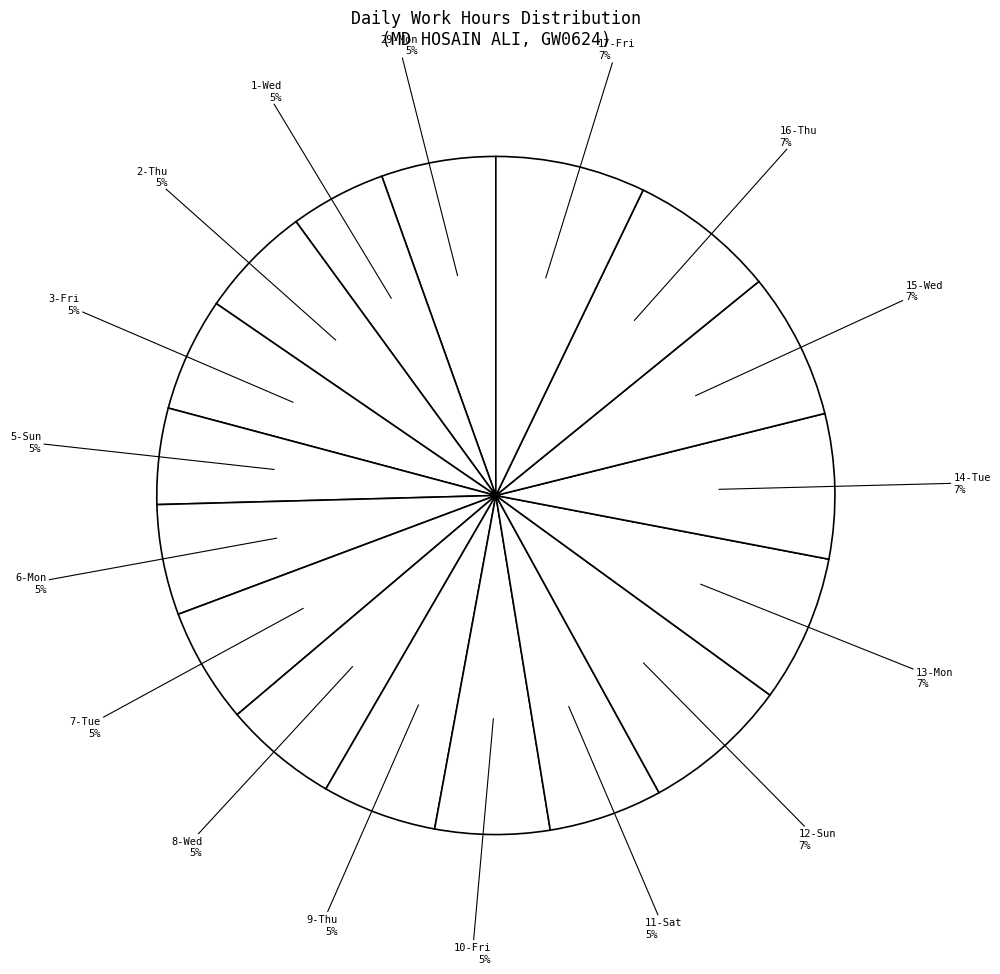

Is there any slice that represents more than half of the pie?

No